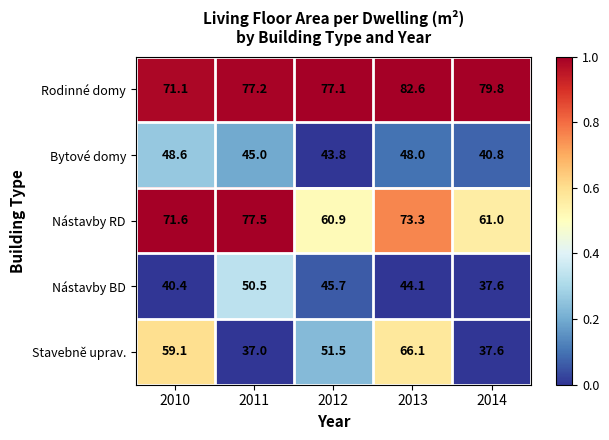

What is the total value across all series at 2010?

290.8